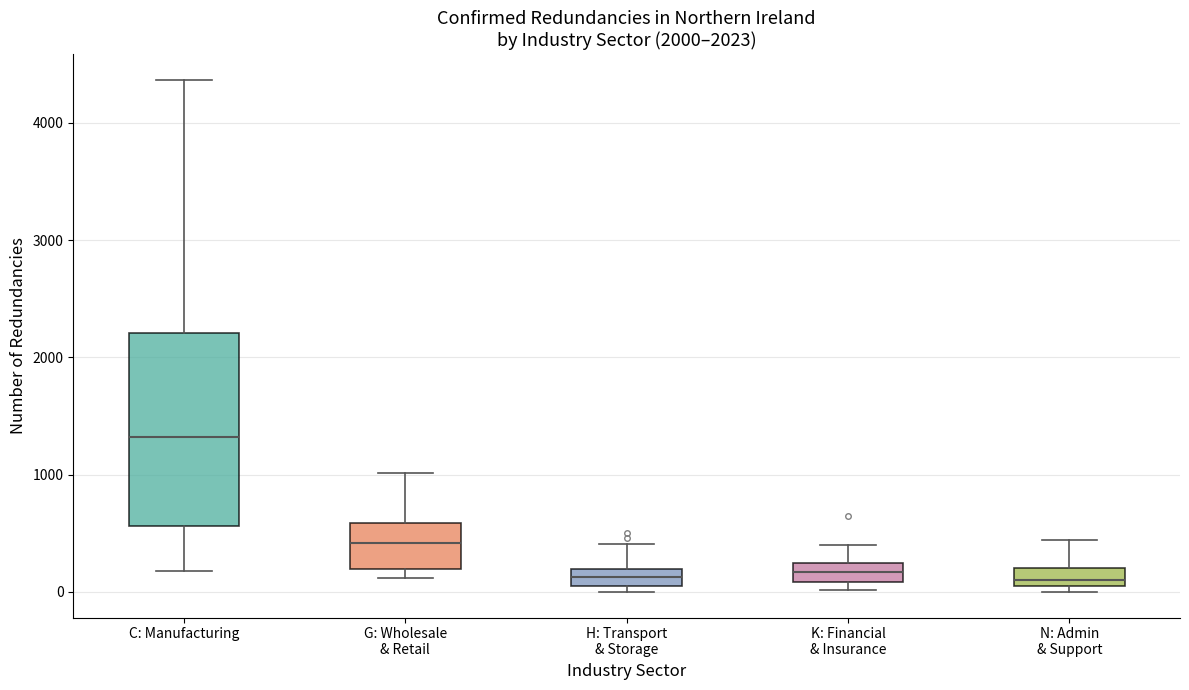

Comparing the boxes themselves (not the whiskers), which one is the tallest?

C: Manufacturing